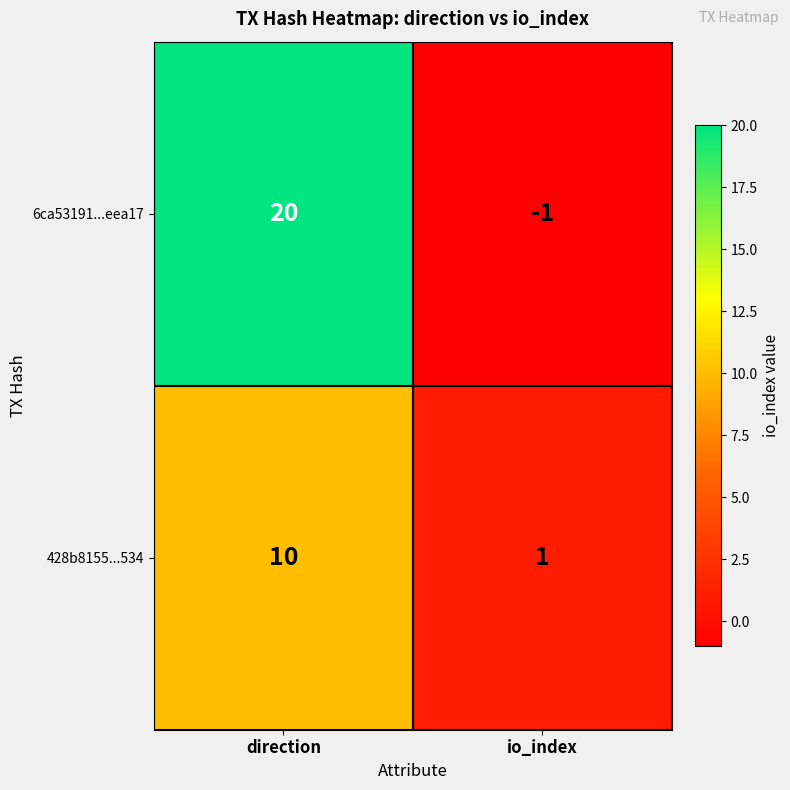

How many series are shown in this chart?

2